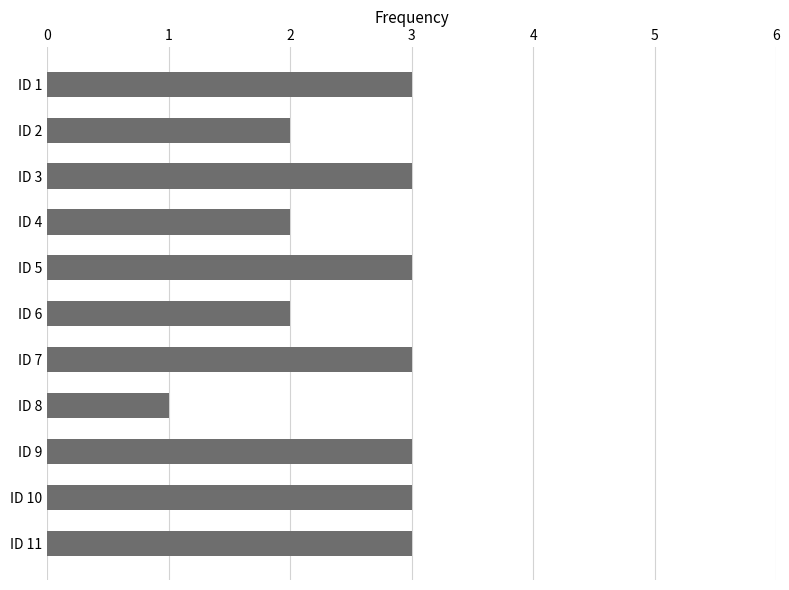

Which category has the lowest value across all series?

ID 8